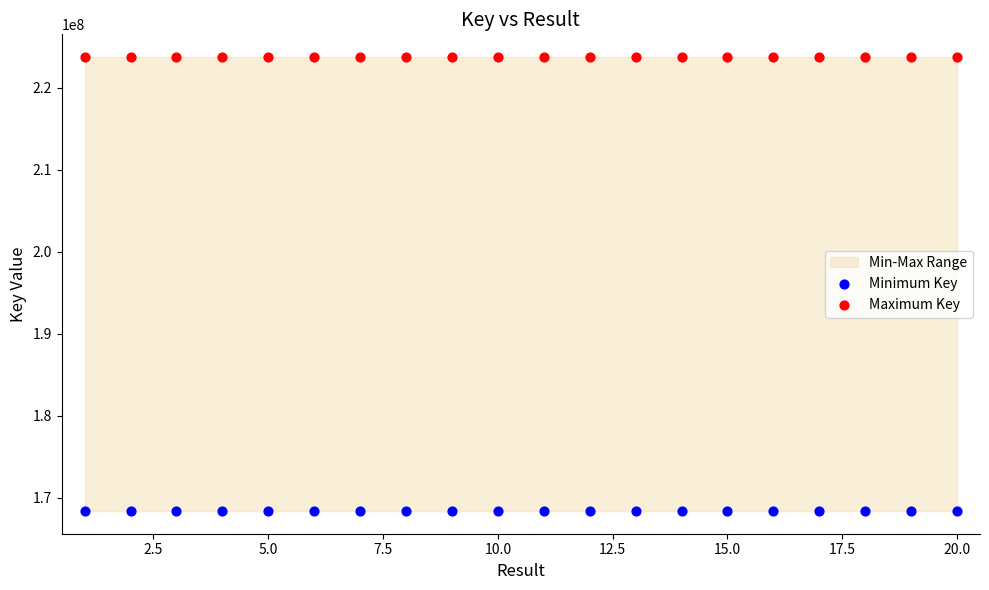

Which series reaches the maximum Y coordinate?

Maximum Key